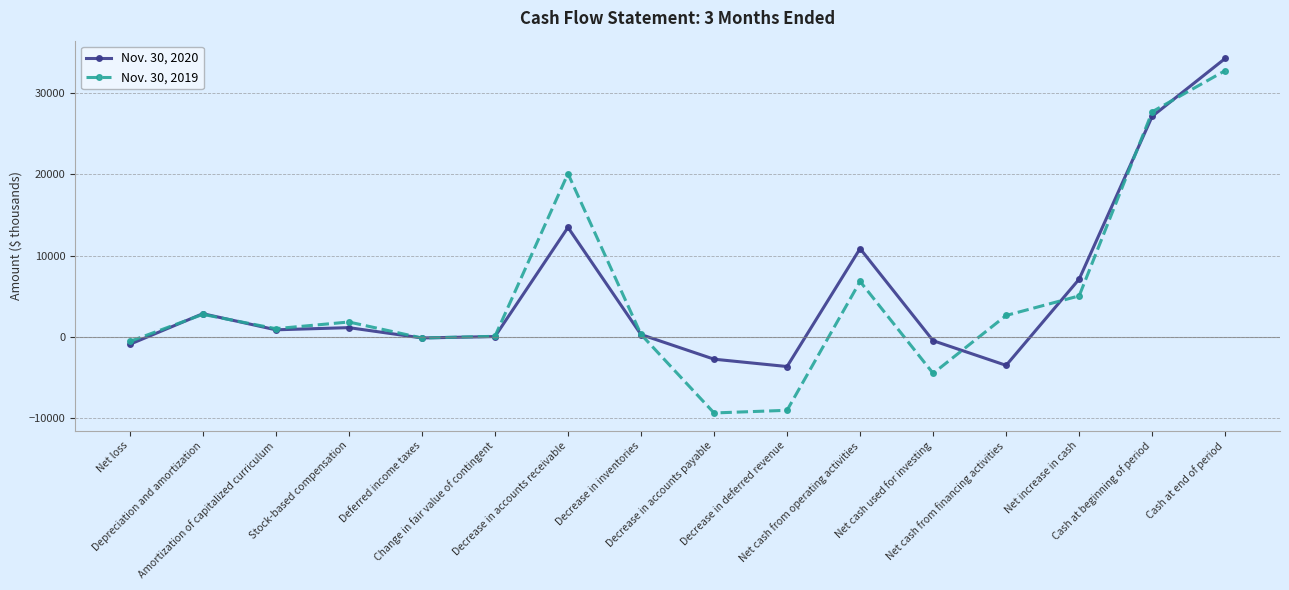

List the series in order of their overall mean, lowest first.

Nov. 30, 2019, Nov. 30, 2020